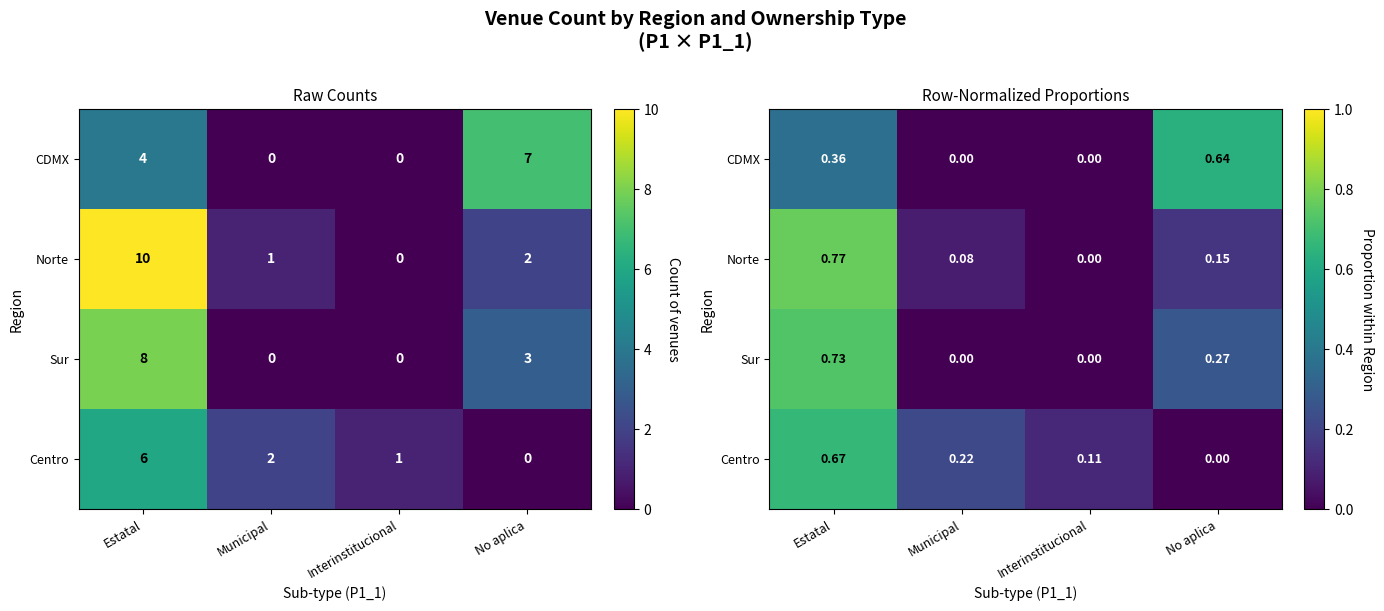

Which series has the widest spread of values?

Norte